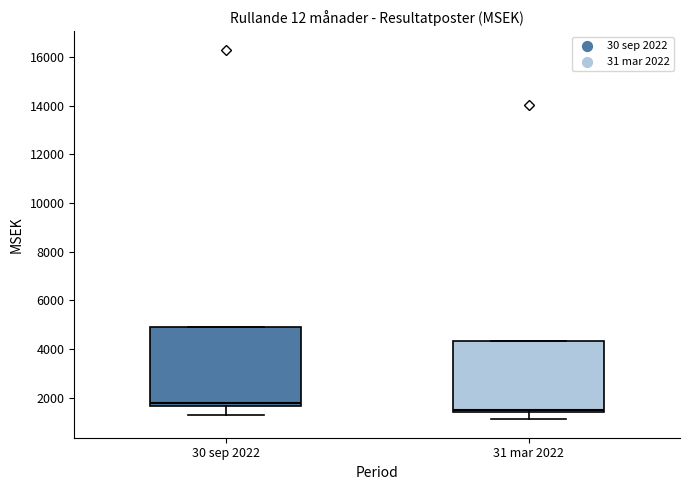

Which box has the highest median line?

30 sep 2022